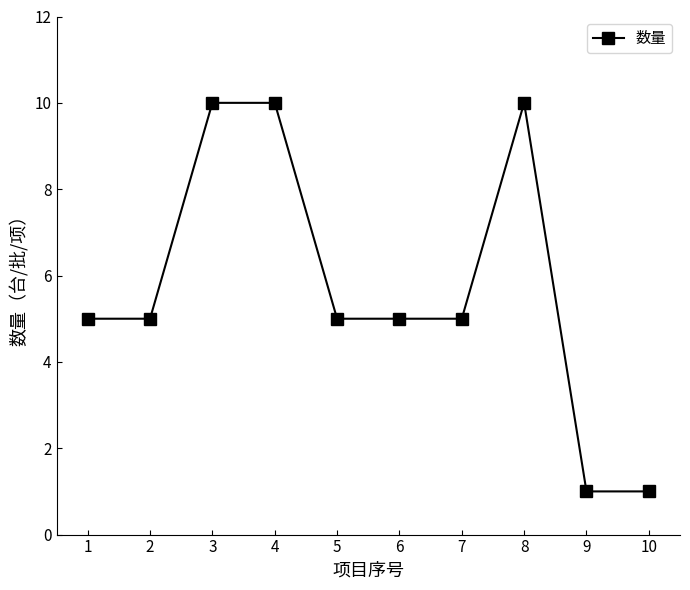

True or false: the data shows 1 at 10.

True